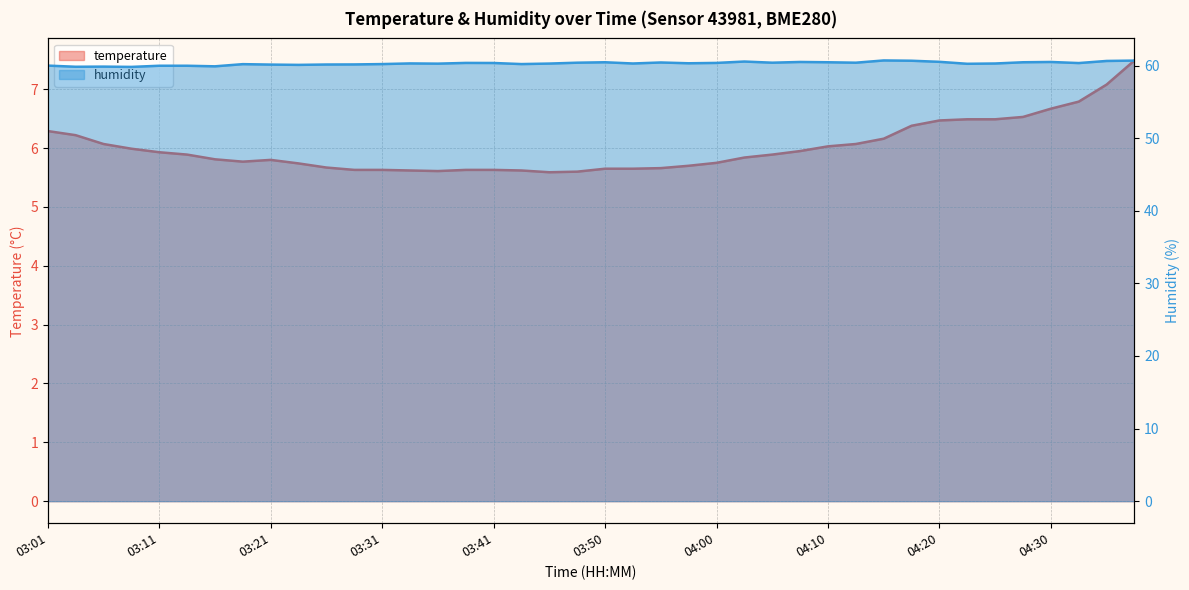

What is the value of the temperature point at the 38th from the left?

6.8